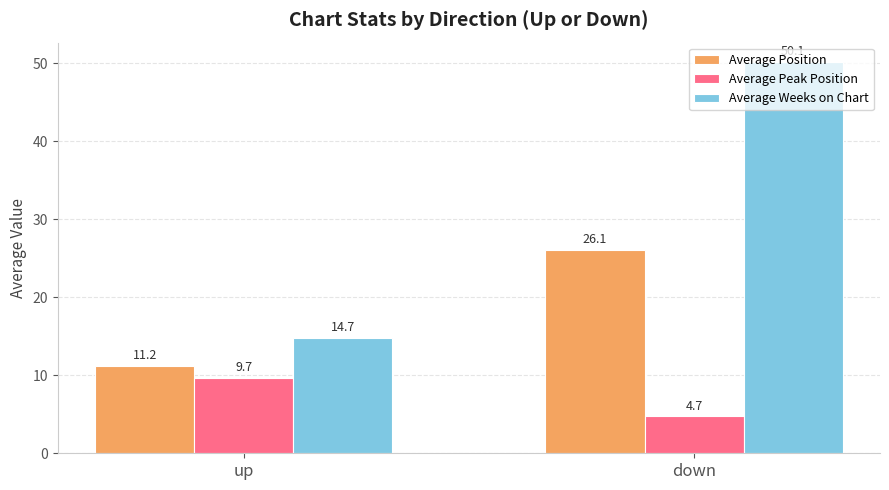

At up, list the series in order from largest to smallest.

Average Weeks on Chart, Average Position, Average Peak Position